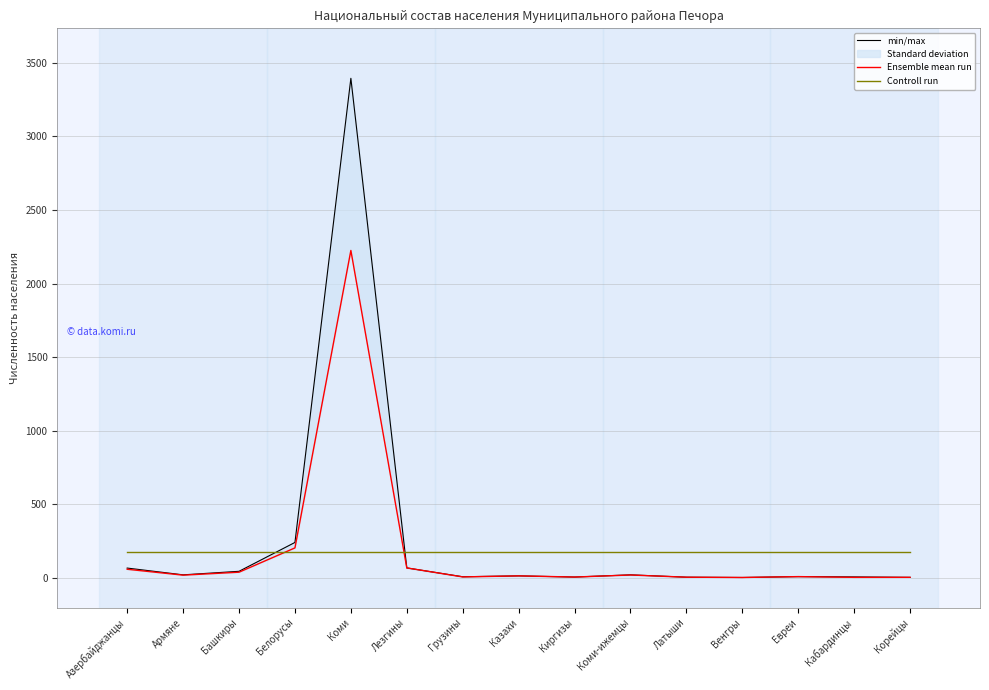

What is the approximate value of Controll run at Кабардинцы?

180